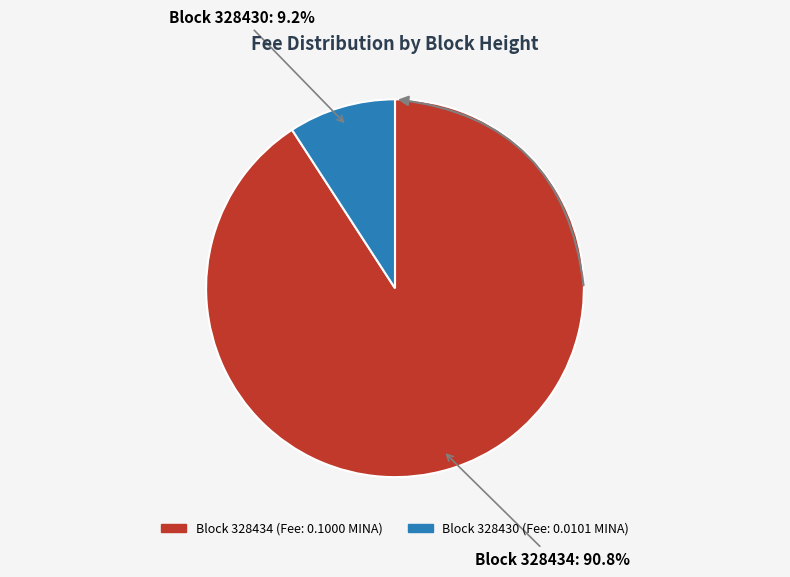

What is the change in value from 328434 to 328430?

-0.1